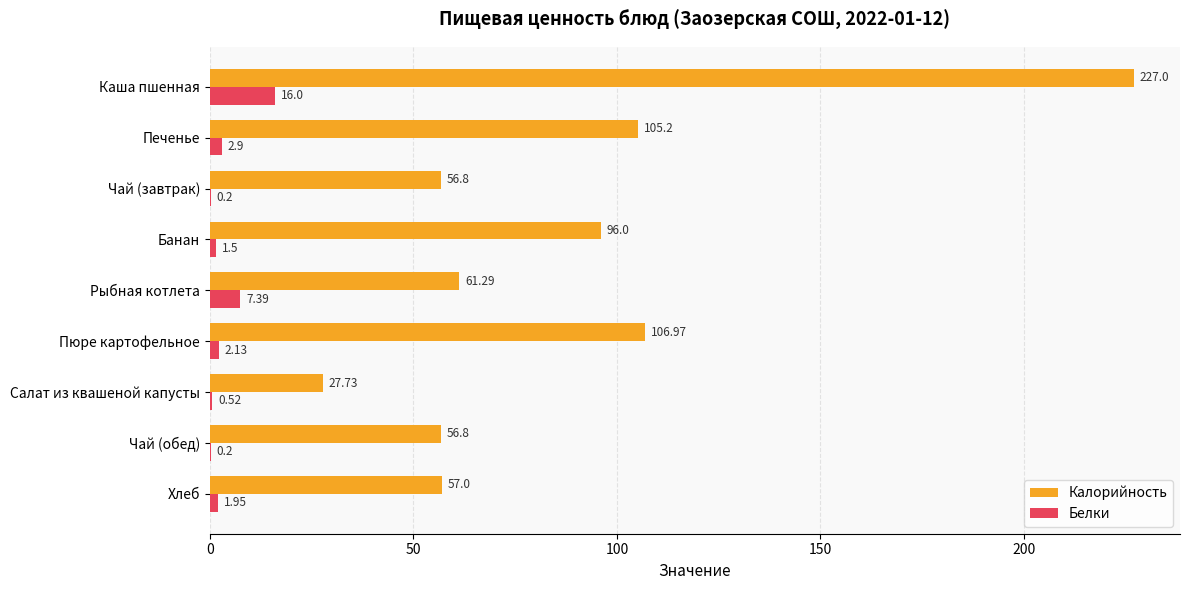

At which category is the sum across all series the highest?

Каша пшенная